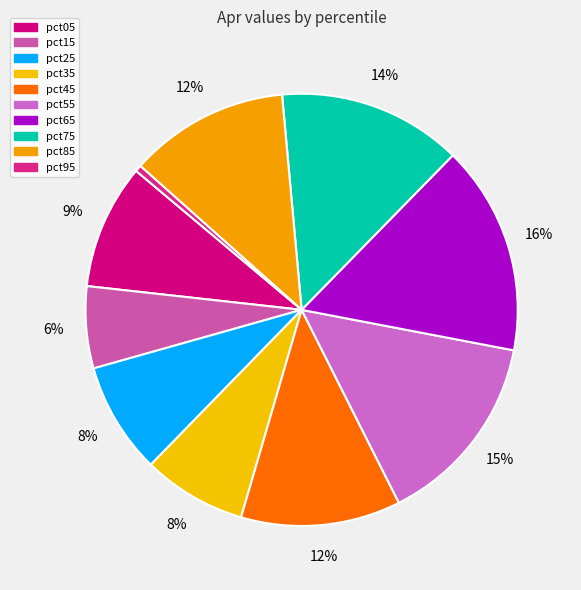

Count the number of slices in the pie.

10